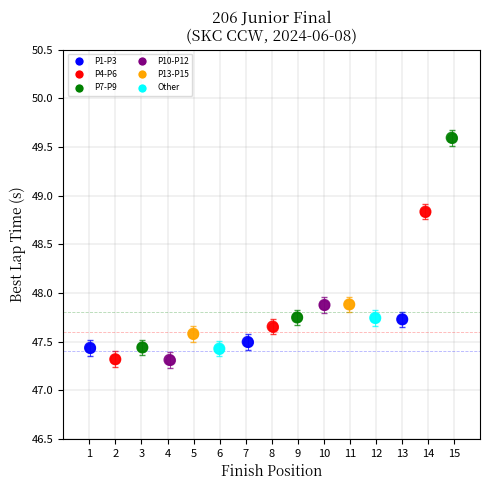

What is the range of X values (max minus min)?

13.9